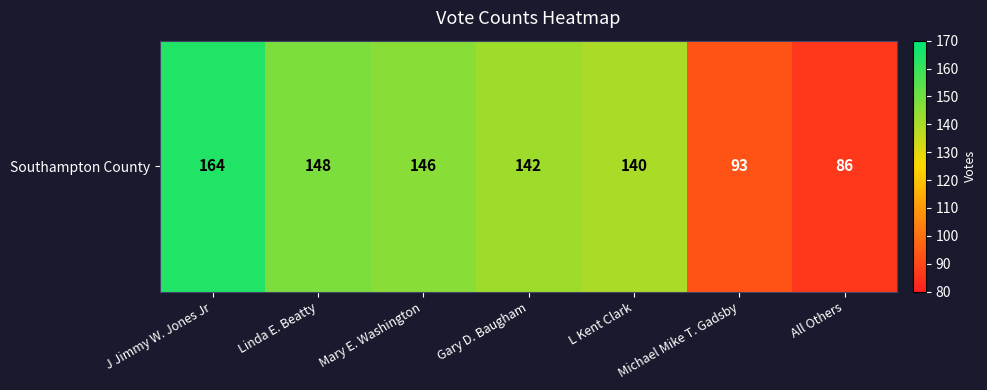

What is the smallest value displayed?

86